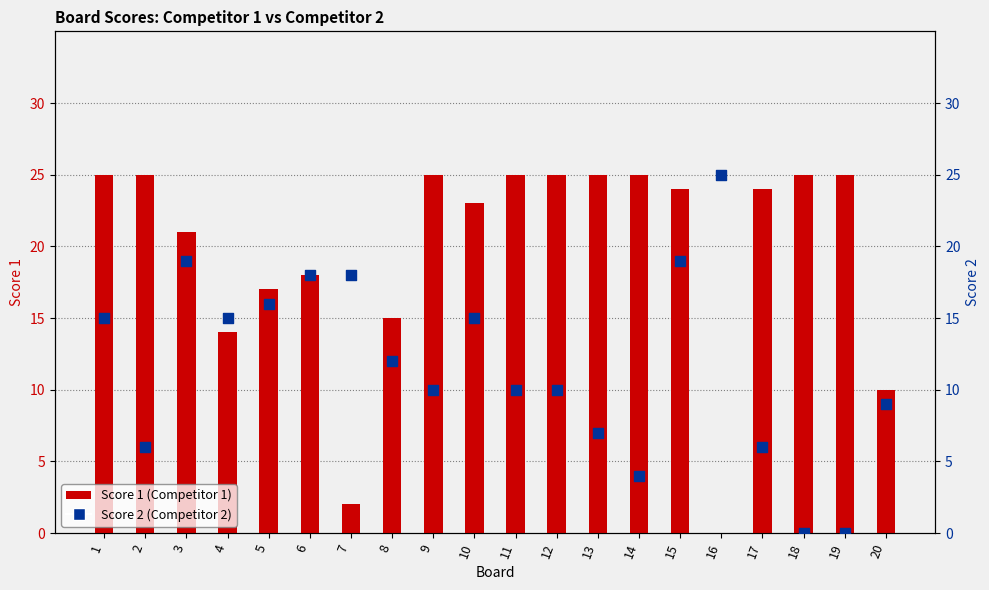

Which series contains the highest Y value?

Score 1